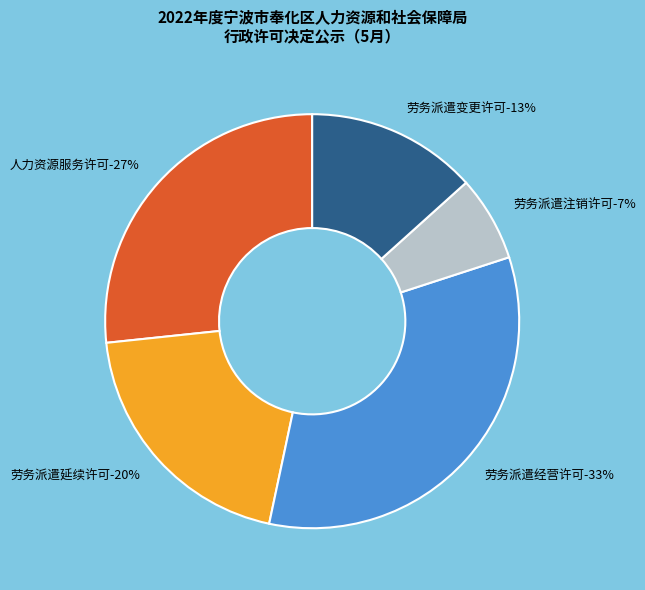

To the nearest percent, what percentage of the pie is 劳务派遣延续许可?

20%